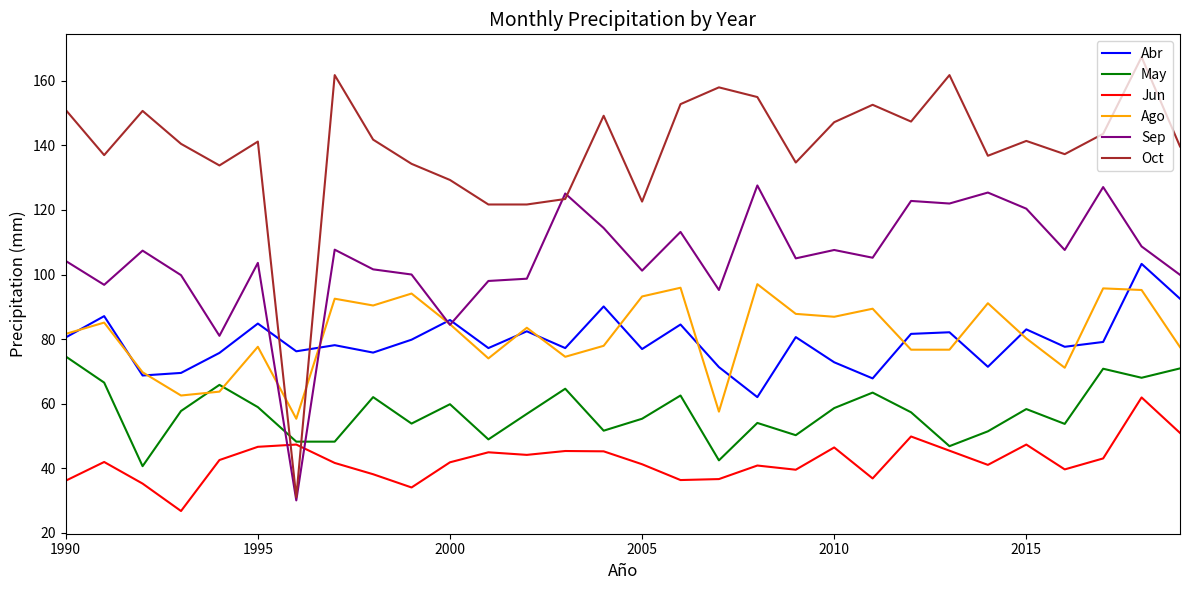

Which series has the largest total across all categories?

Oct